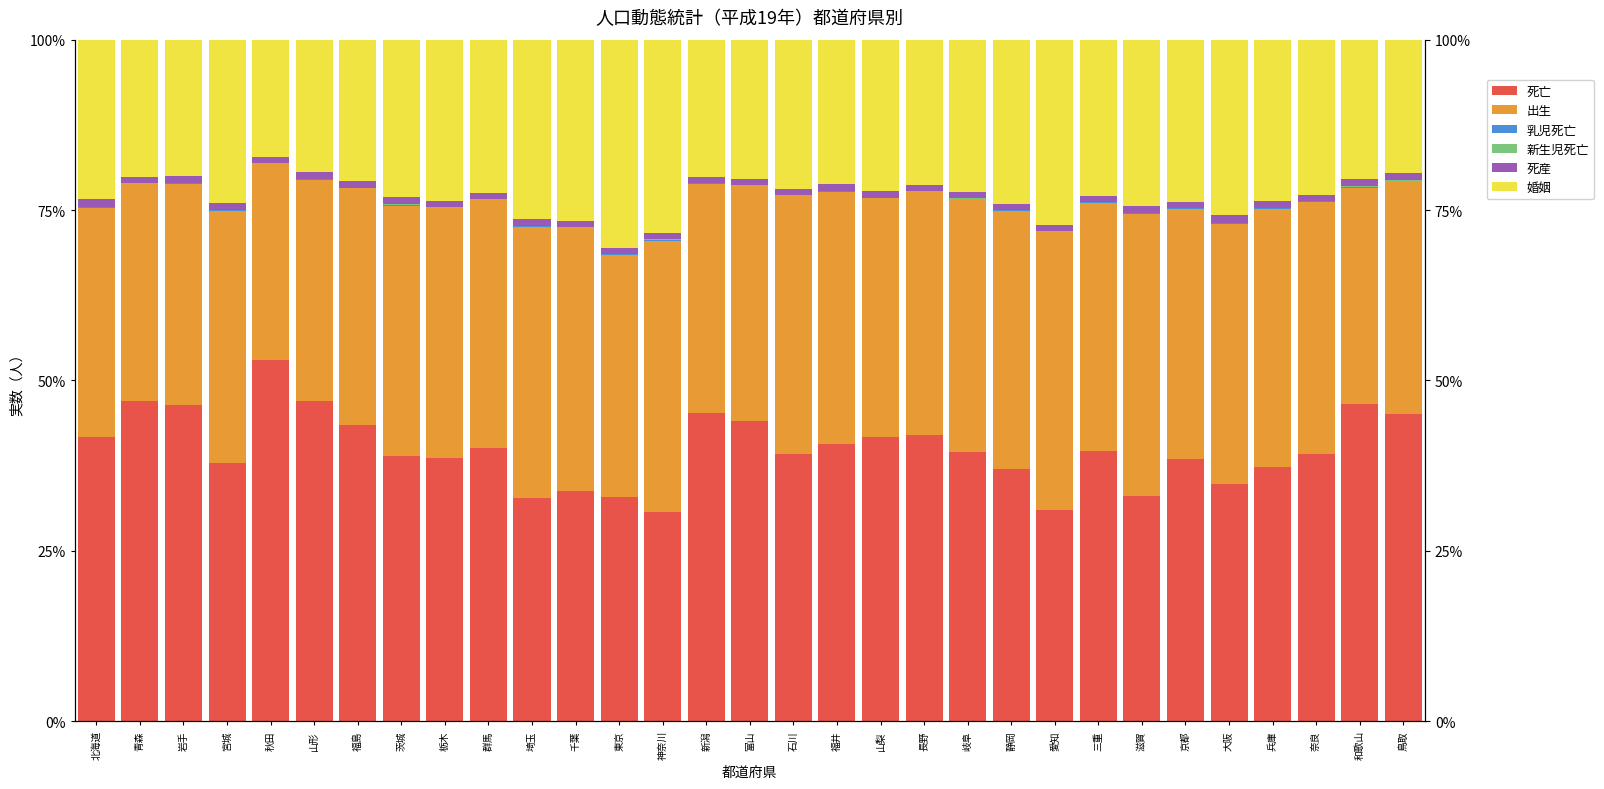

Is it true that 婚姻 equals 7.3 at 北海道?

False